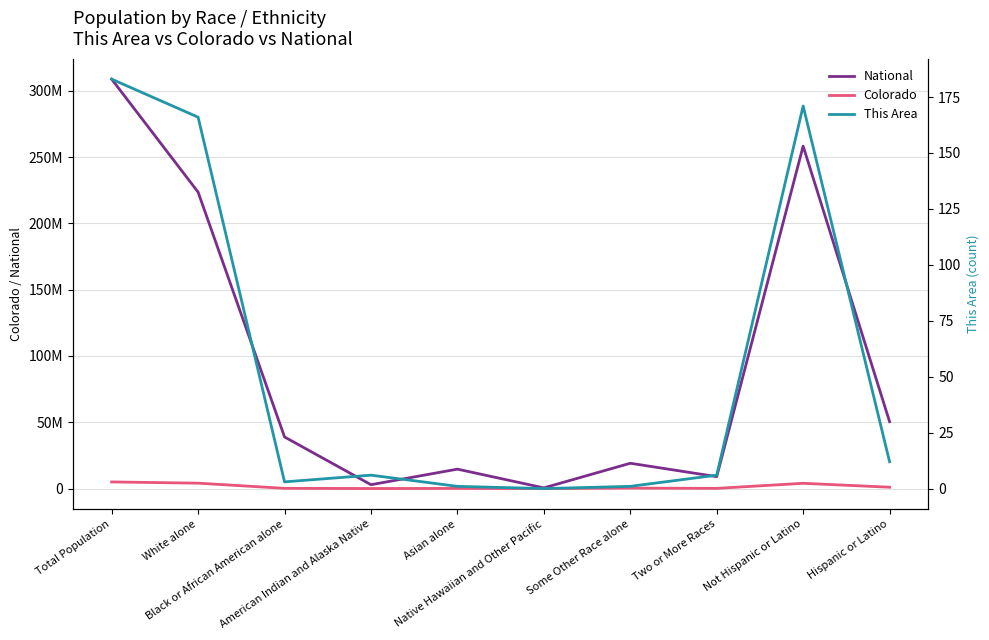

Reading left to right, what are all the values shown in this chart?

National: Total Population=308745538	White alone=223553265	Black or African American alone=38929319	American Indian and Alaska Native=2932248	Asian alone=14674252	Native Hawaiian and Other Pacific=540013	Some Other Race alone=19107368	Two or More Races=9009073	Not Hispanic or Latino=258267944	Hispanic or Latino=50477594
Colorado: Total Population=5029196	White alone=4089202	Black or African American alone=201737	American Indian and Alaska Native=56010	Asian alone=139028	Native Hawaiian and Other Pacific=6623	Some Other Race alone=364140	Two or More Races=172456	Not Hispanic or Latino=3990509	Hispanic or Latino=1038687
This Area: Total Population=183	White alone=166	Black or African American alone=3	American Indian and Alaska Native=6	Asian alone=1	Native Hawaiian and Other Pacific=0	Some Other Race alone=1	Two or More Races=6	Not Hispanic or Latino=171	Hispanic or Latino=12